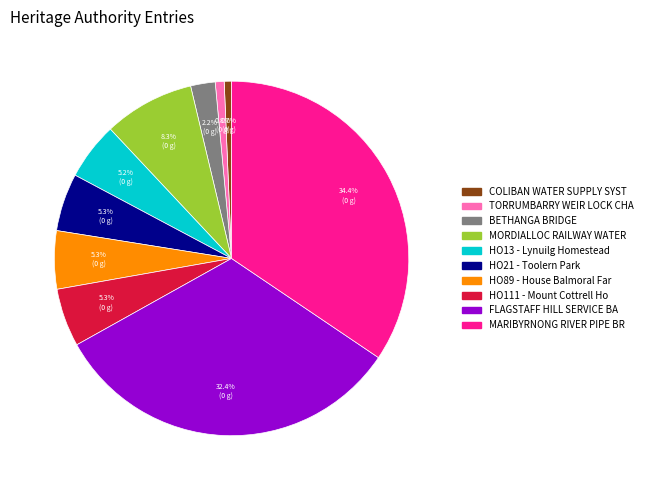

Is there a majority slice in this chart?

No